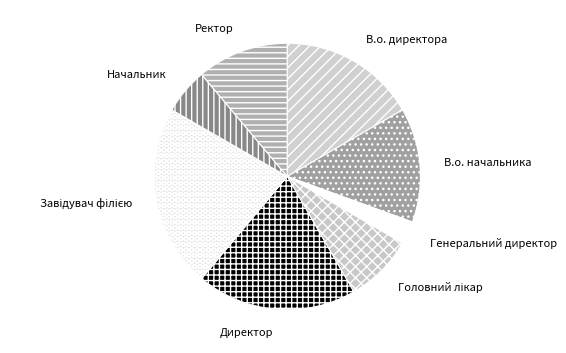

Approximately how many times larger is the value at Генеральний директор compared to Директор?

0.1